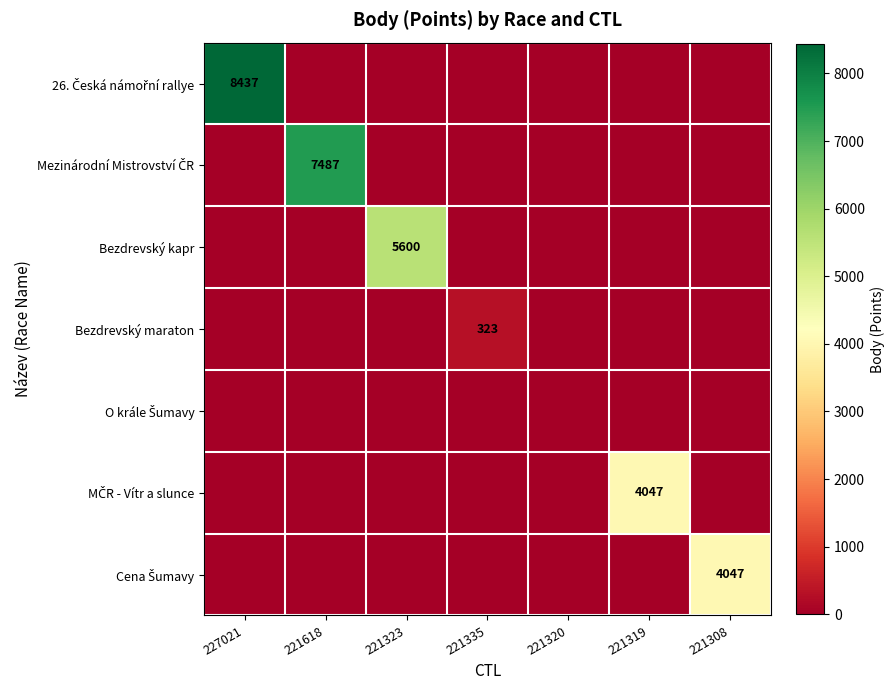

True or false: Cena Šumavy has a value of -1260 at 227021.

False